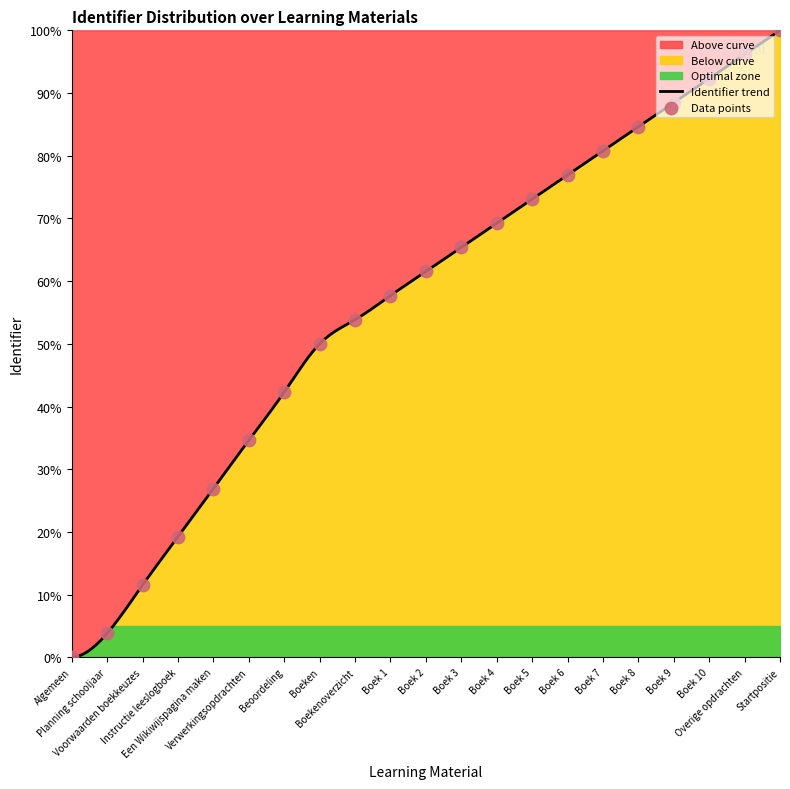

Which has a higher value, Algemeen or Boek 8?

Boek 8